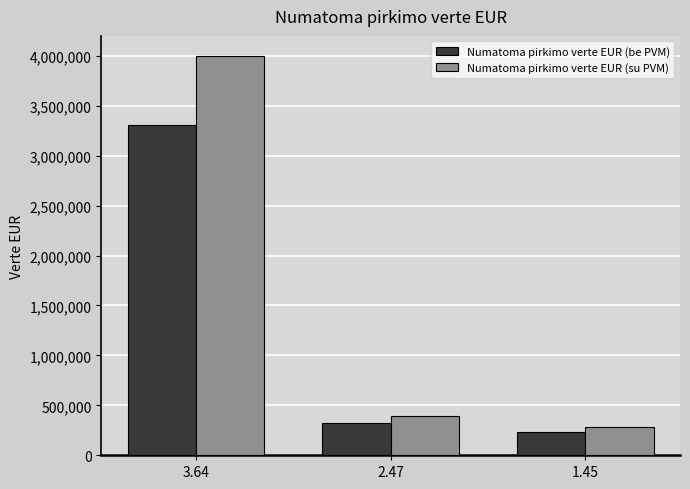

Rank the series at 1.45 from highest to lowest value.

Numatoma pirkimo verte EUR (su PVM), Numatoma pirkimo verte EUR (be PVM)